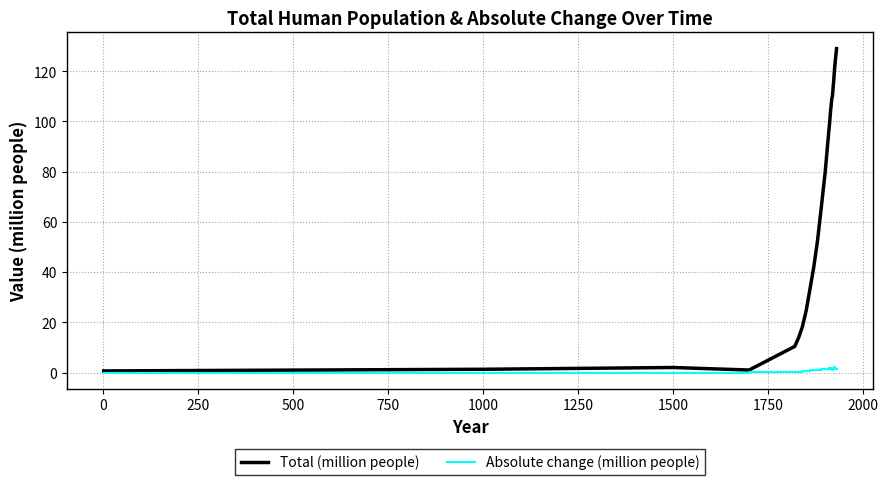

At how many categories does at least one series exceed 24?

25